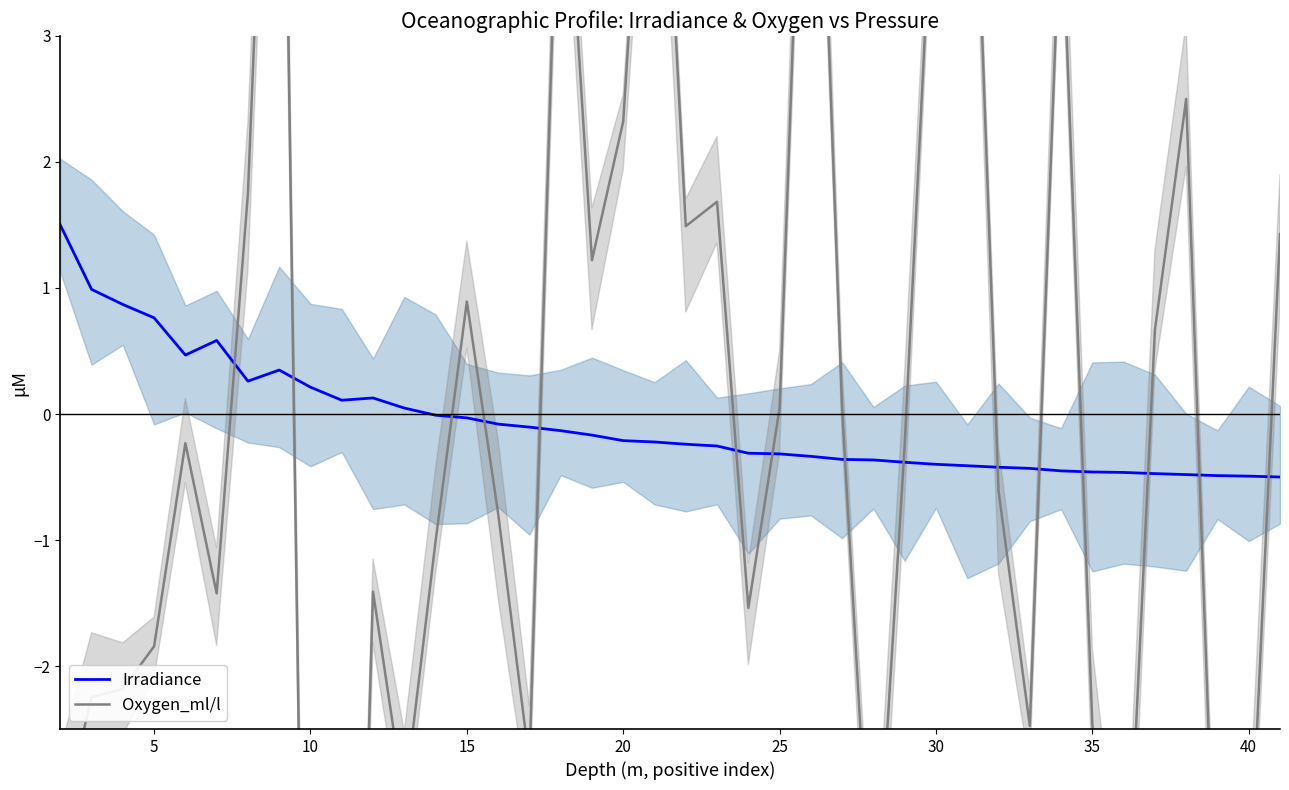

Count the number of categories in the chart.

40